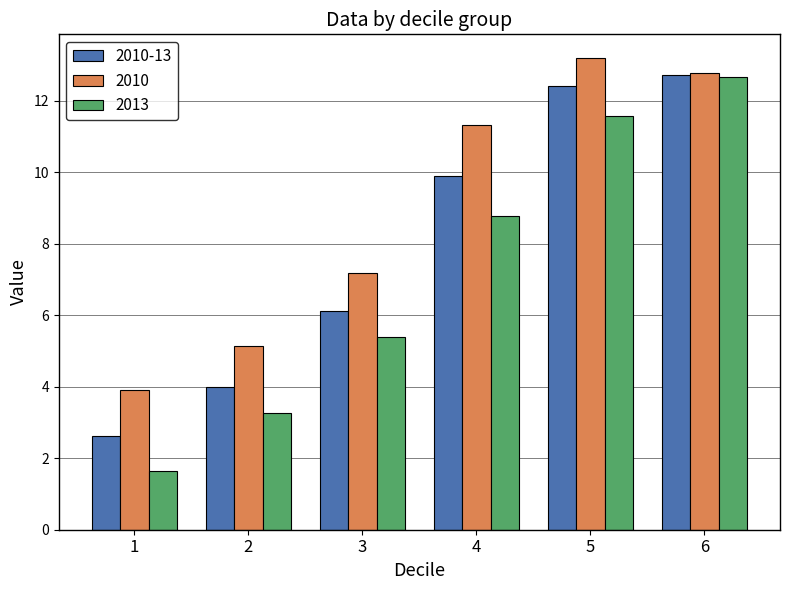

What is the sum of all 2013 values?

43.3